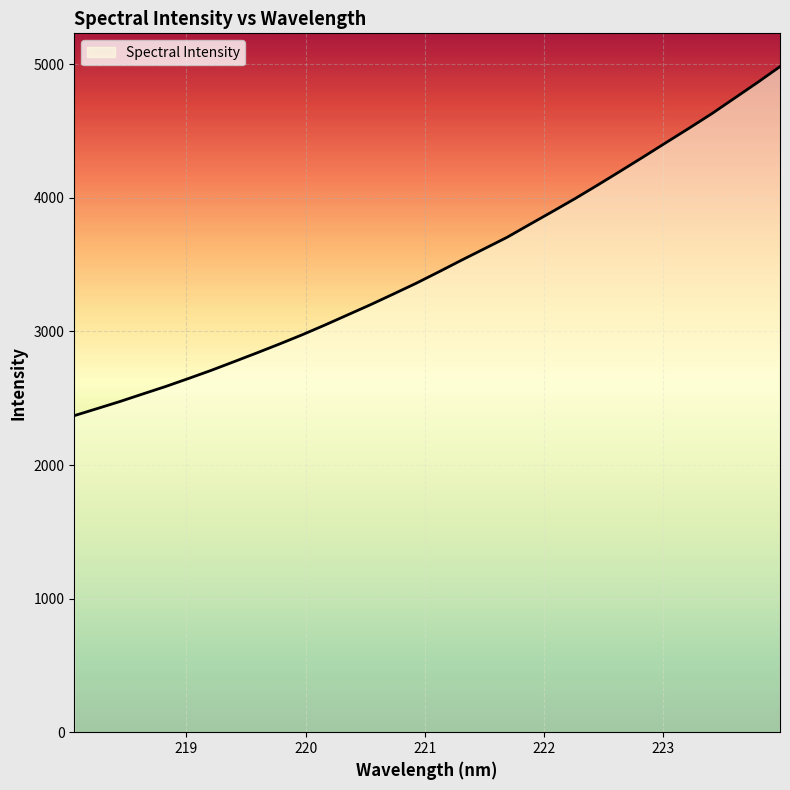

What is the smallest value displayed?

2369.9